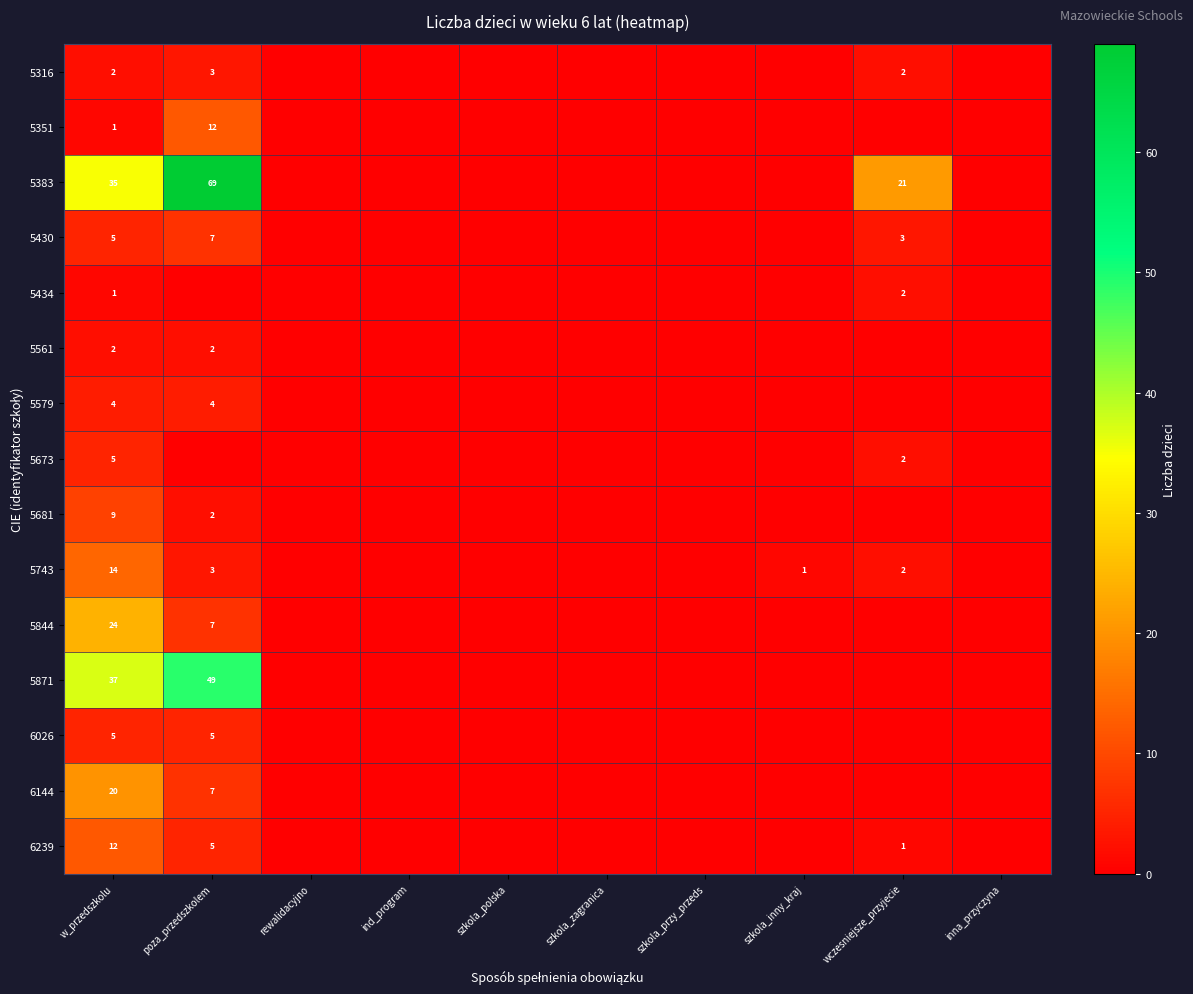

Is it true that 5561 equals 3 at poza_przedszkolem?

False